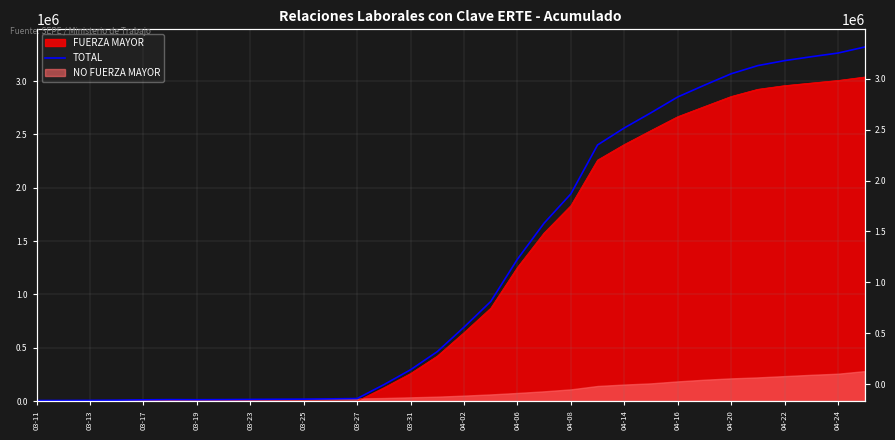

Reading left to right, what are all the values shown in this chart?

5463	5841	6902	8633	11800	13864	12894	13933	15498	16846	18115	20865	24088	154033	293928	463808	693085	933321	1329917	1668317	1942089	2400915	2560067	2702536	2850541	2961015	3067991	3144678	3191075	3227683	3262160	3318660